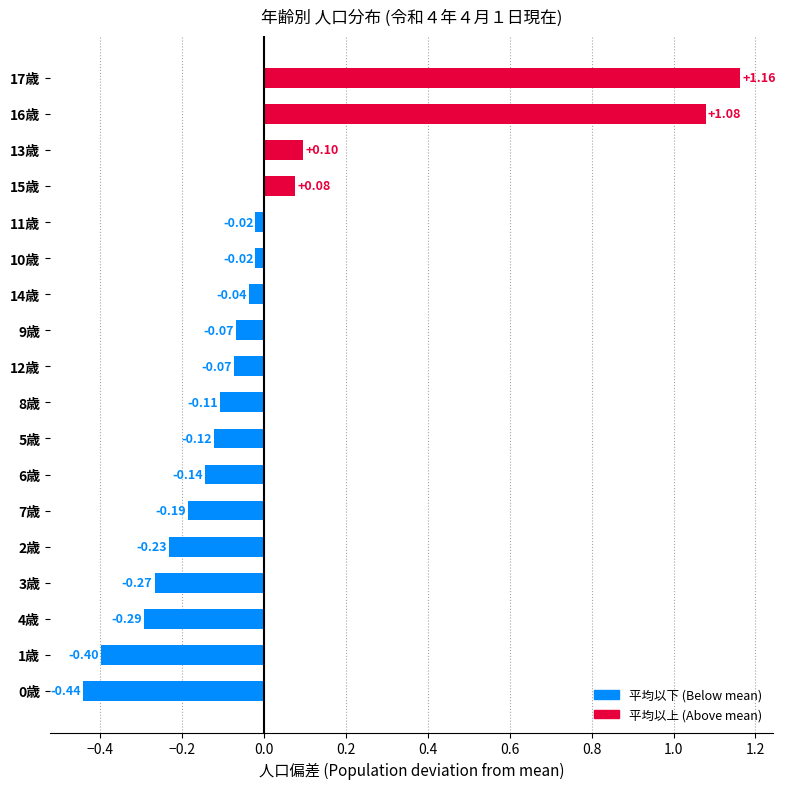

Which has a higher value, 1歳 or 3歳?

3歳